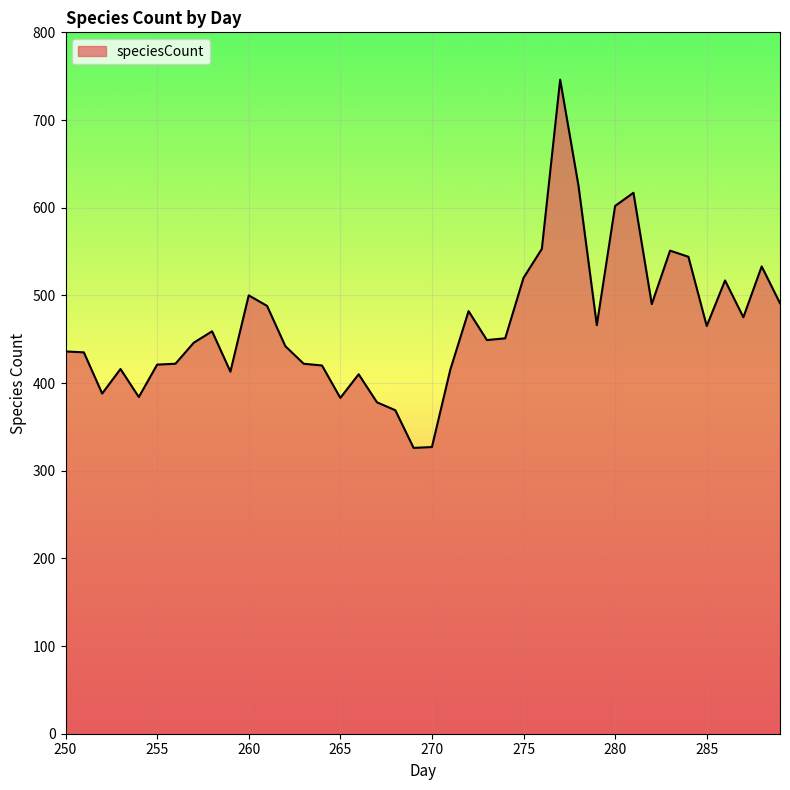

What is the greatest value displayed?

746